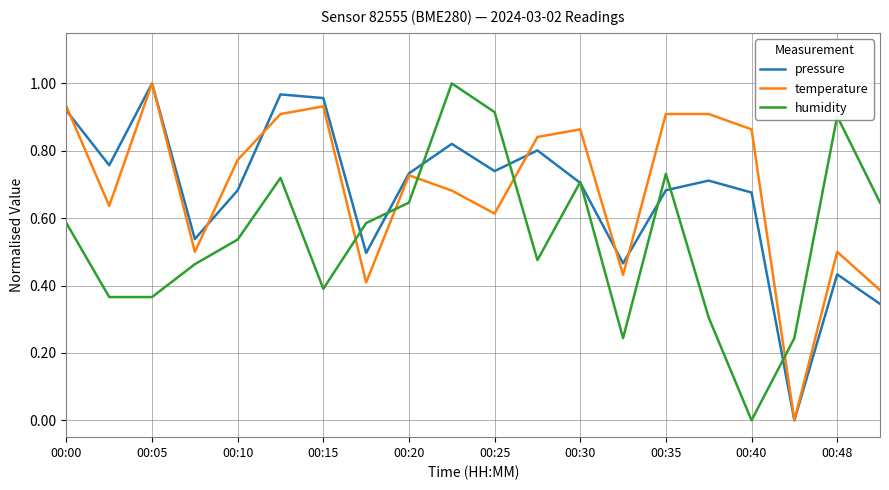

True or false: temperature and humidity cross at least once.

True